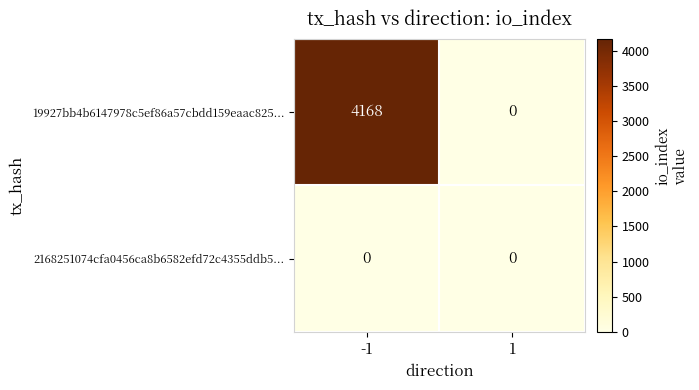

Rank the series by their average value, from lowest to highest.

2168251074cfa0456ca8b6582efd72c4355ddb5..., 19927bb4b6147978c5ef86a57cbdd159eaac825...